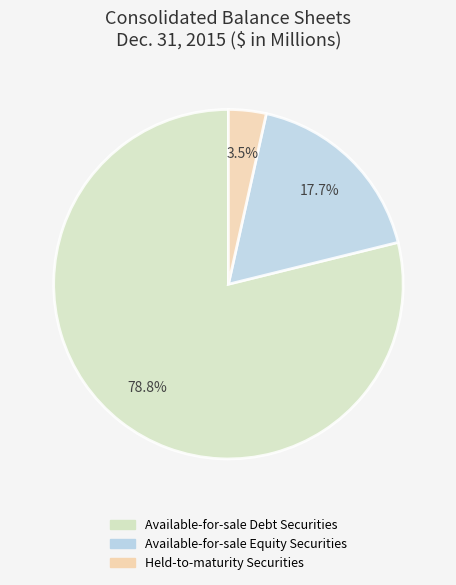

To the nearest percent, what portion does Available-for-sale Debt Securities represent?

79%